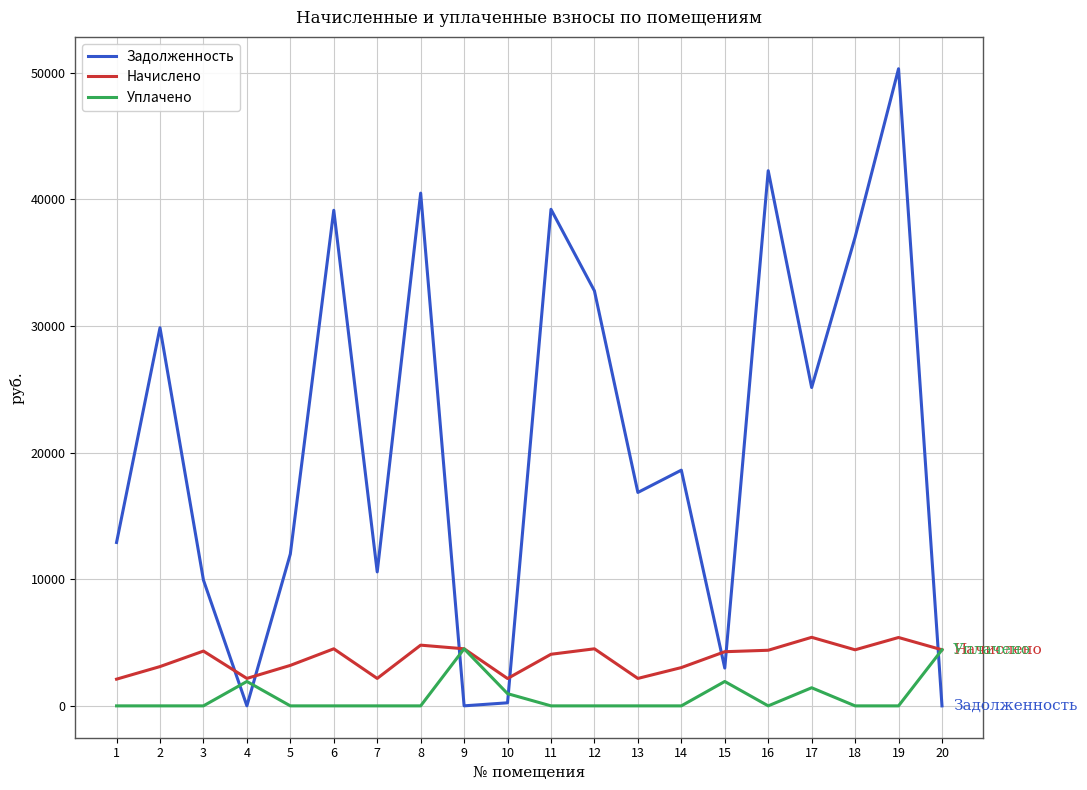

The value of Уплачено at 1 is -2652.1. True or false?

False